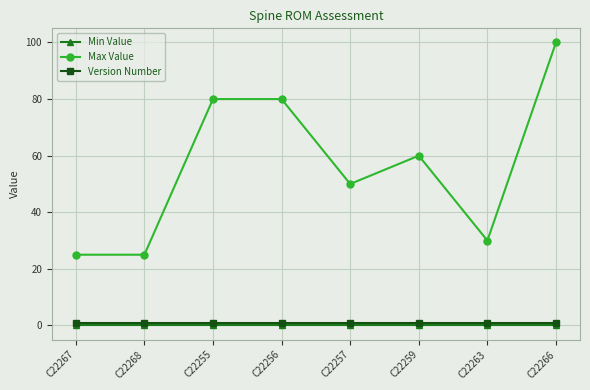

What is the label of the 8th point from the right?

C22267